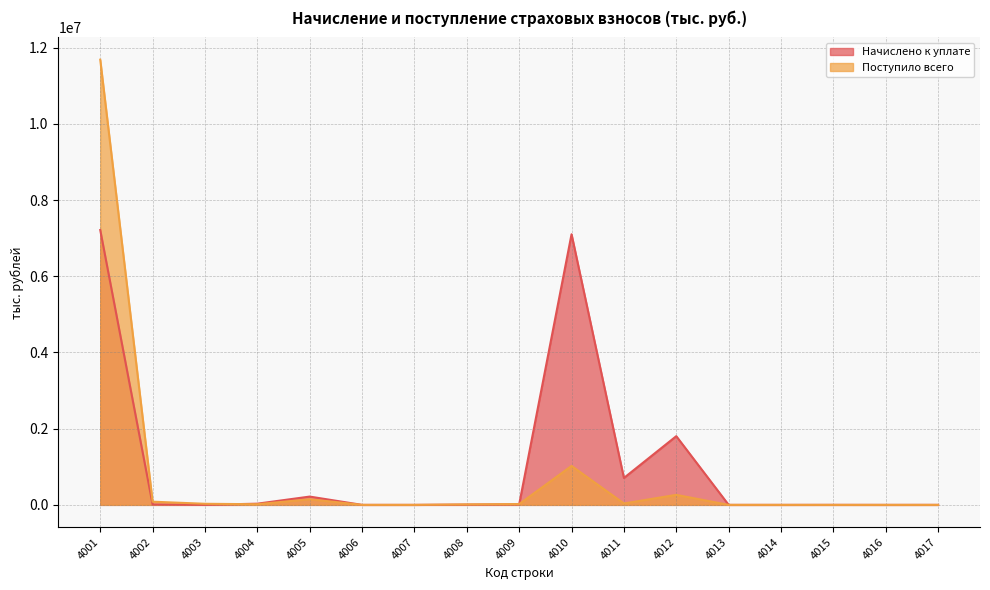

Count the number of categories in the chart.

17